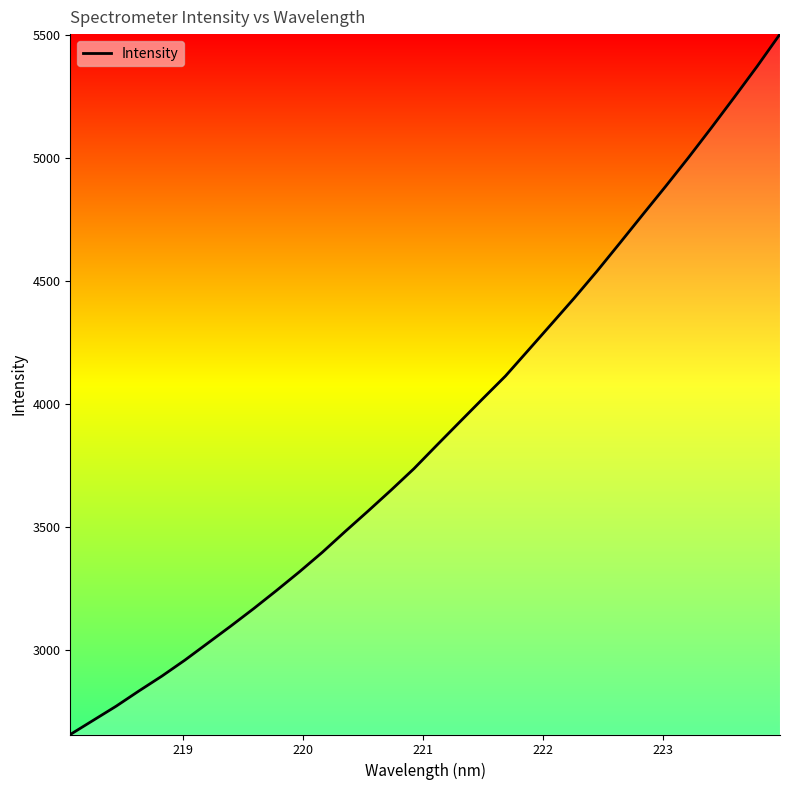

What is the difference between the maximum and minimum values?

2846.3